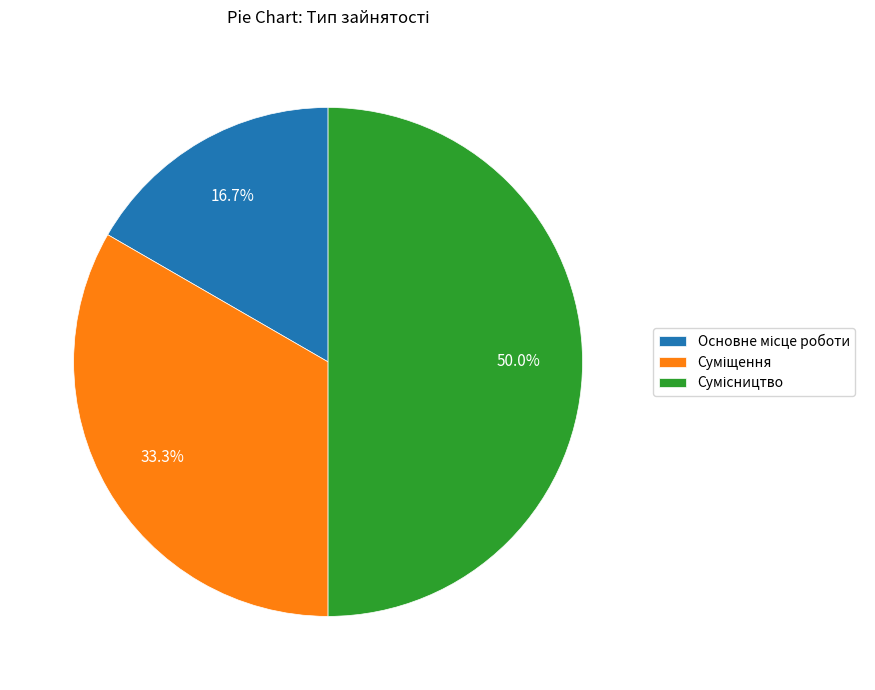

The Основне місце роботи slice represents 12% of the pie. True or false?

False